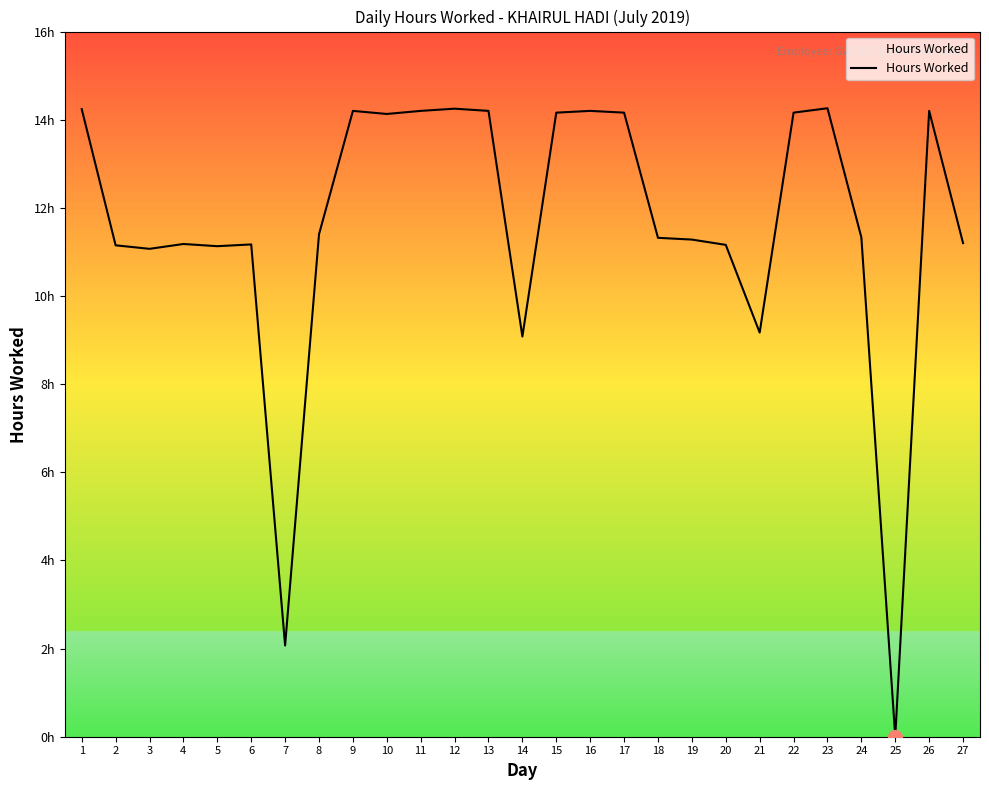

What is the approximate value at 5?

11.1